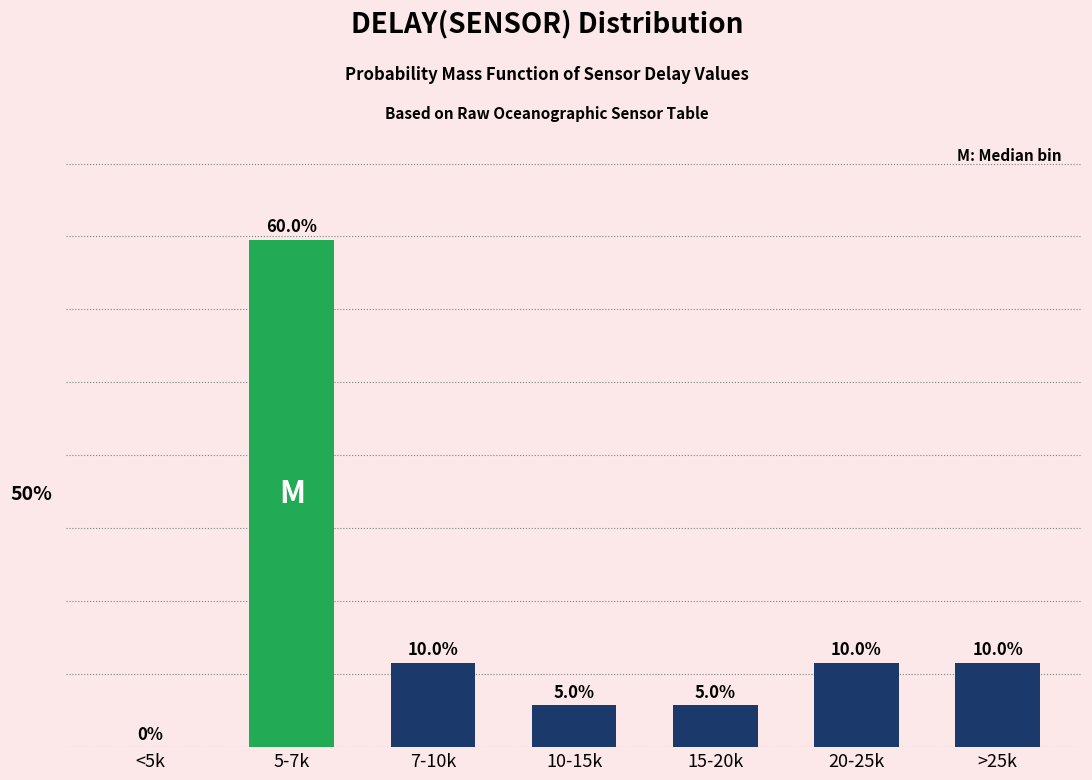

Which category has the highest value across all series?

5-7k